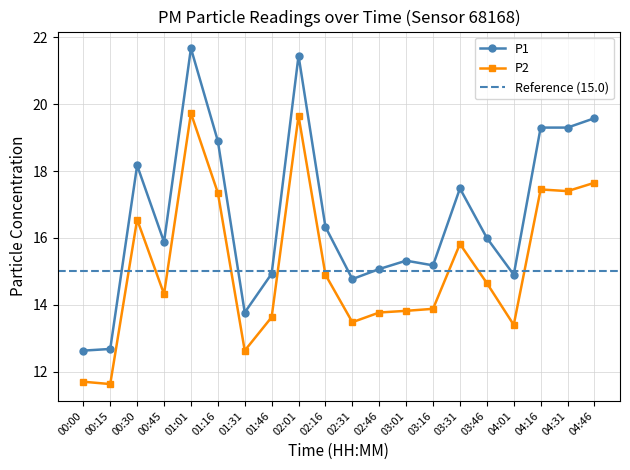

List the series in order of their overall mean, highest first.

P1, P2